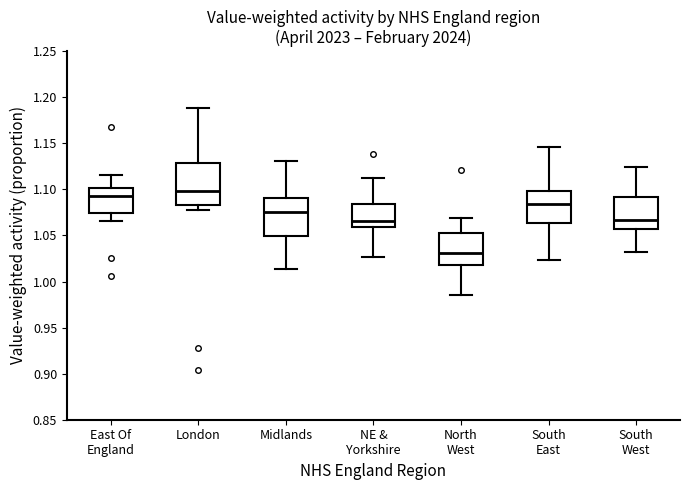

Reading left to right, transcribe this box plot: for each box, give where its median line is, the range the box spans, and where its two whiskers end, as read against the y-axis. The values are not printed on the chart, so give them approximately, as read against the axis.

East Of England: median 1.095, box 1.075 to 1.100, whiskers 1.065 to 1.115
London: median 1.100, box 1.085 to 1.130, whiskers 1.075 to 1.190
Midlands: median 1.075, box 1.050 to 1.090, whiskers 1.015 to 1.130
NE & Yorkshire: median 1.065, box 1.060 to 1.085, whiskers 1.025 to 1.110
North West: median 1.030, box 1.020 to 1.050, whiskers 0.985 to 1.070
South East: median 1.085, box 1.065 to 1.100, whiskers 1.025 to 1.145
South West: median 1.065, box 1.055 to 1.090, whiskers 1.030 to 1.125